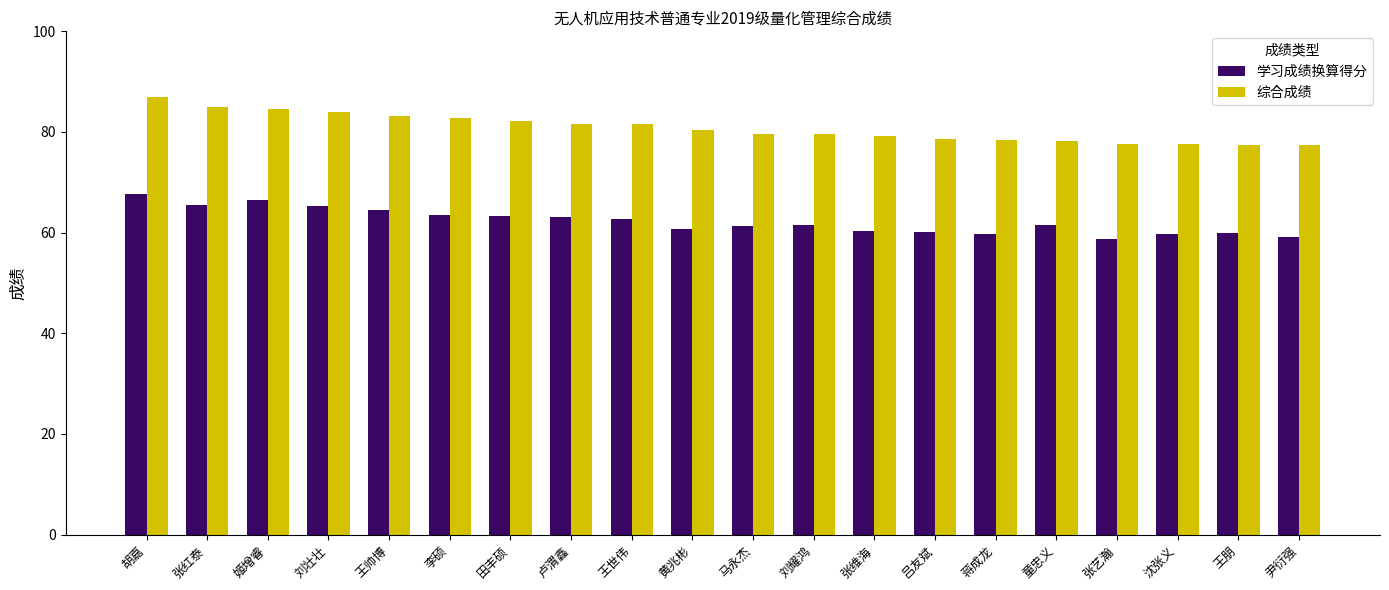

True or false: 综合成绩 has a value of 82.3 at 田丰硕.

True